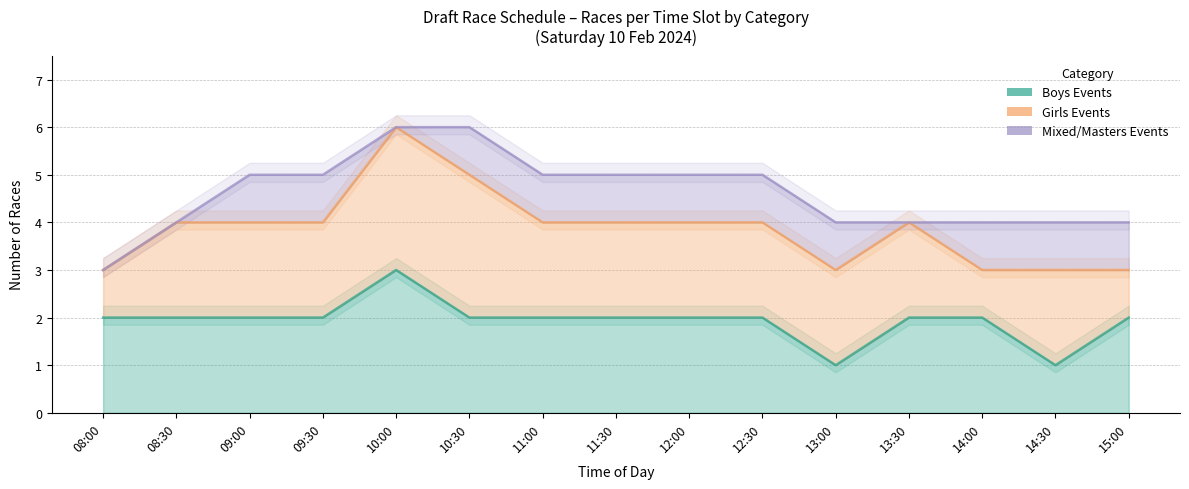

Where does the Girls Events series first go above 2?

10:00